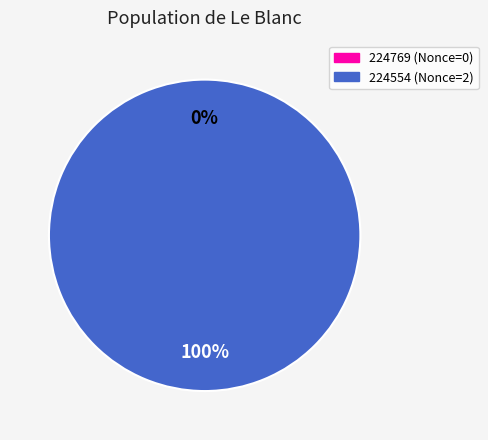

Which category has the biggest portion of the pie?

224554